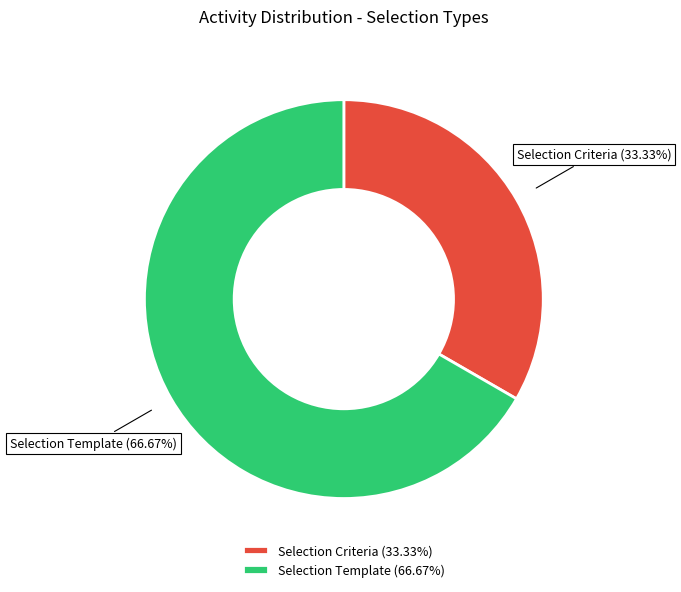

Combined, what portion of the pie is Selection Template and Selection Criteria?

100.0%